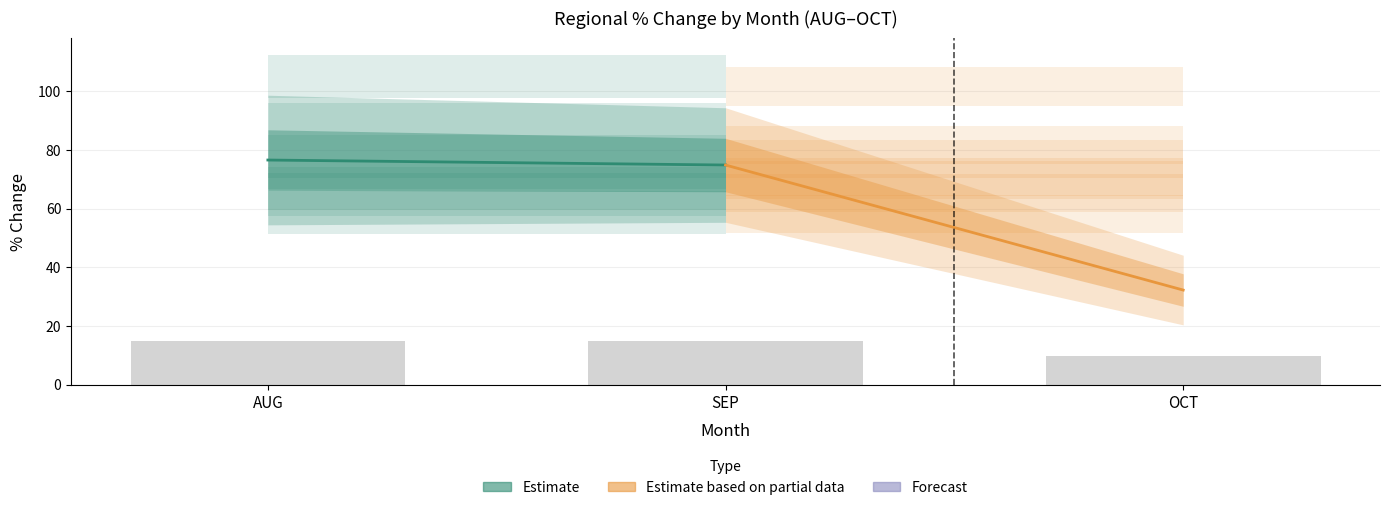

At which category does the chart reach its peak across all series?

AUG